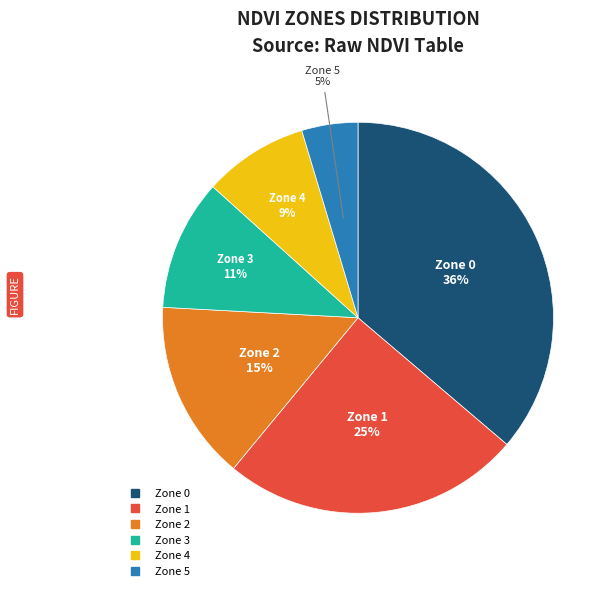

Between Zone 0 and Zone 1, which is larger?

Zone 0